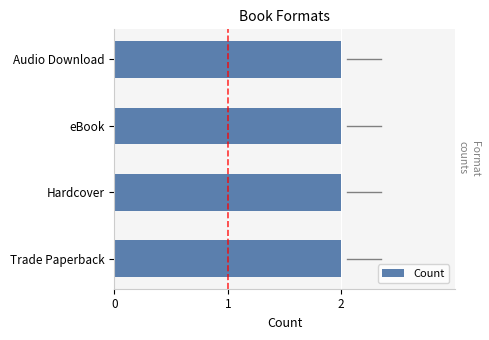

The chart shows a value of 2 at Audio Download. True or false?

True